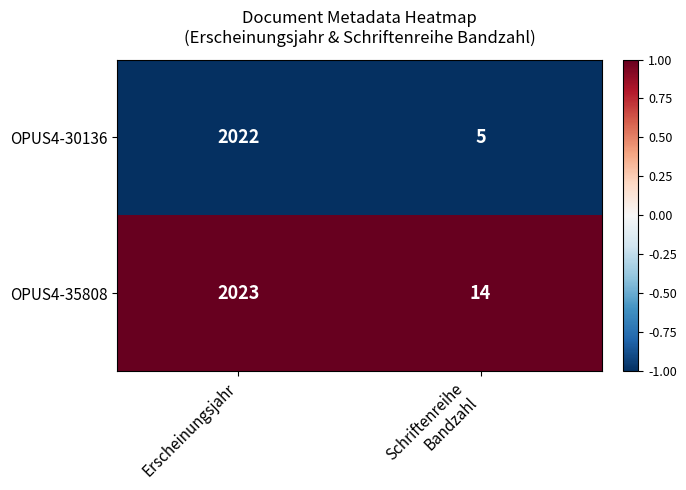

What is the average value of the OPUS4-30136 series?

1014